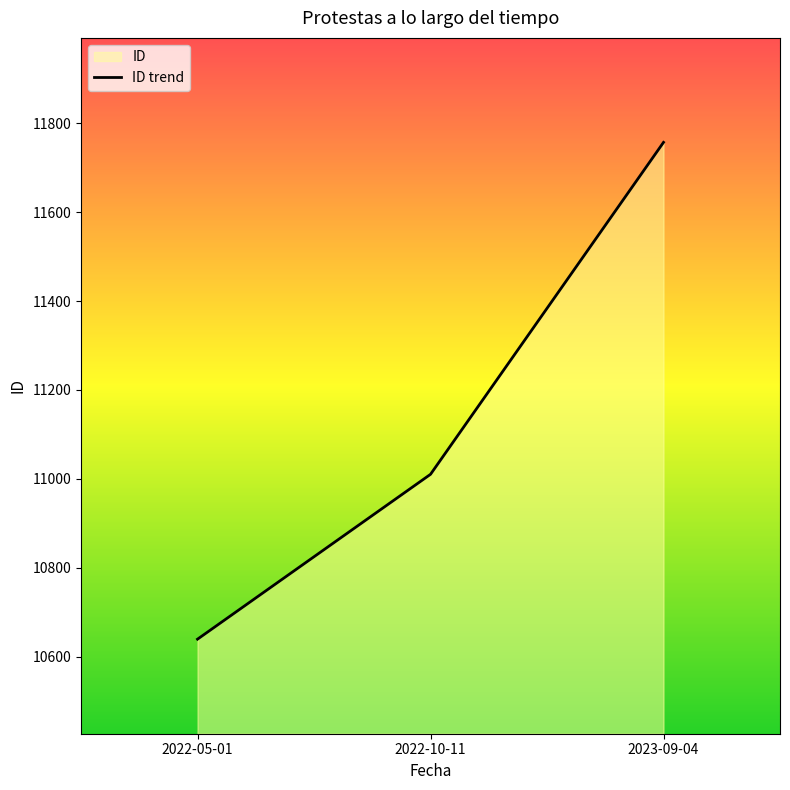

What is the change in value from 2022-10-11 to 2023-09-04?

+747